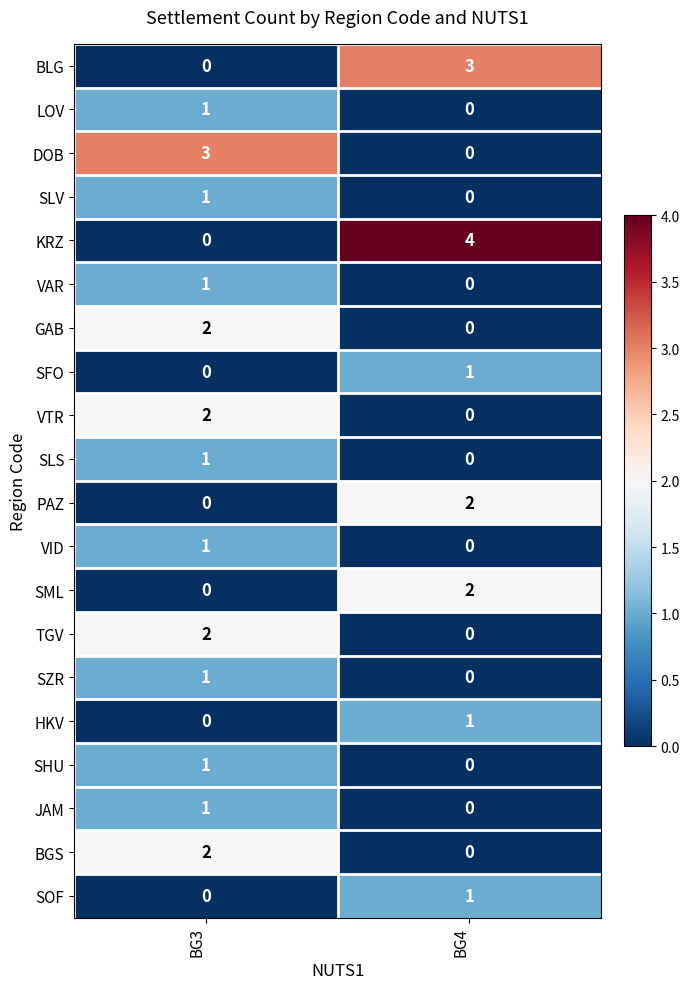

At which category is the sum across all series the highest?

BG3